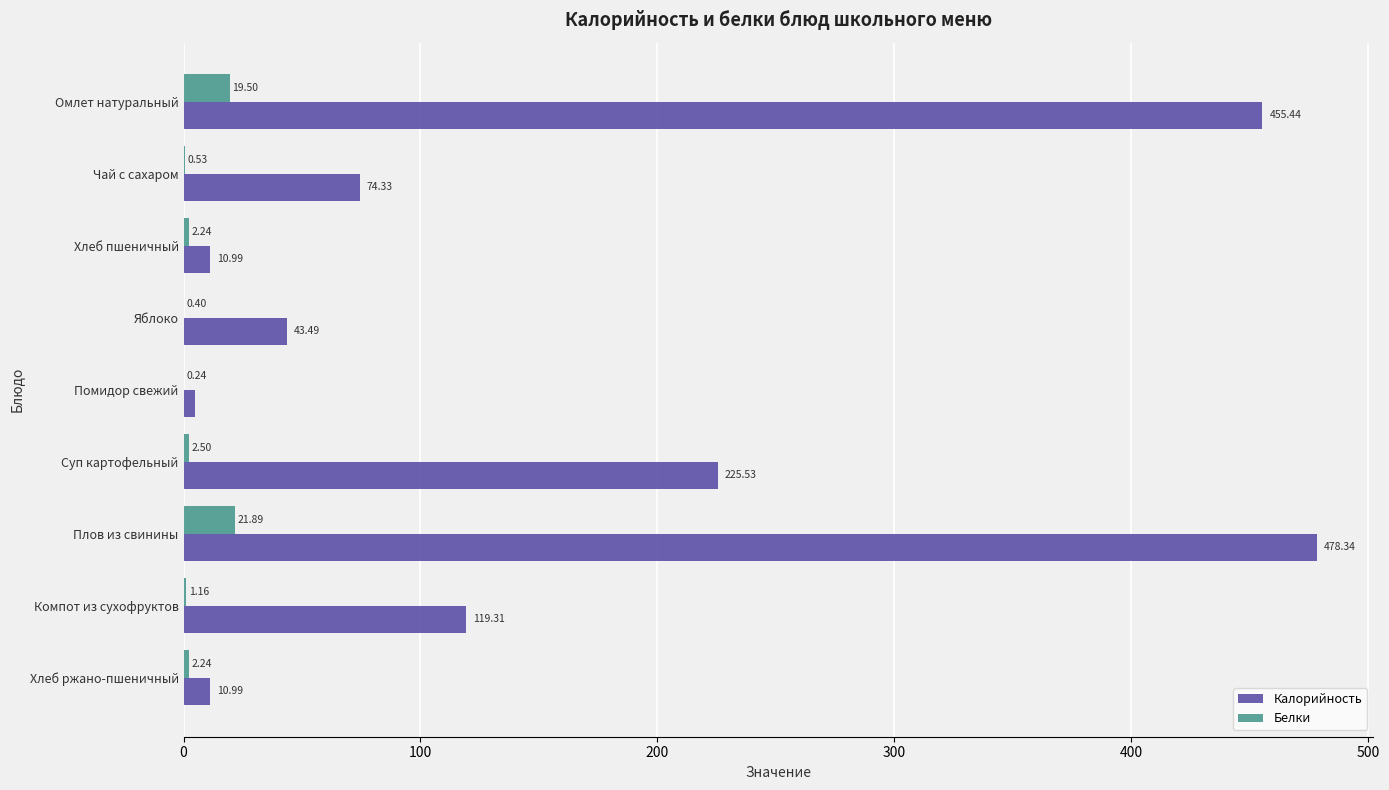

What is the sum of the Белки values at Омлет натуральный and Компот из сухофруктов?

20.7